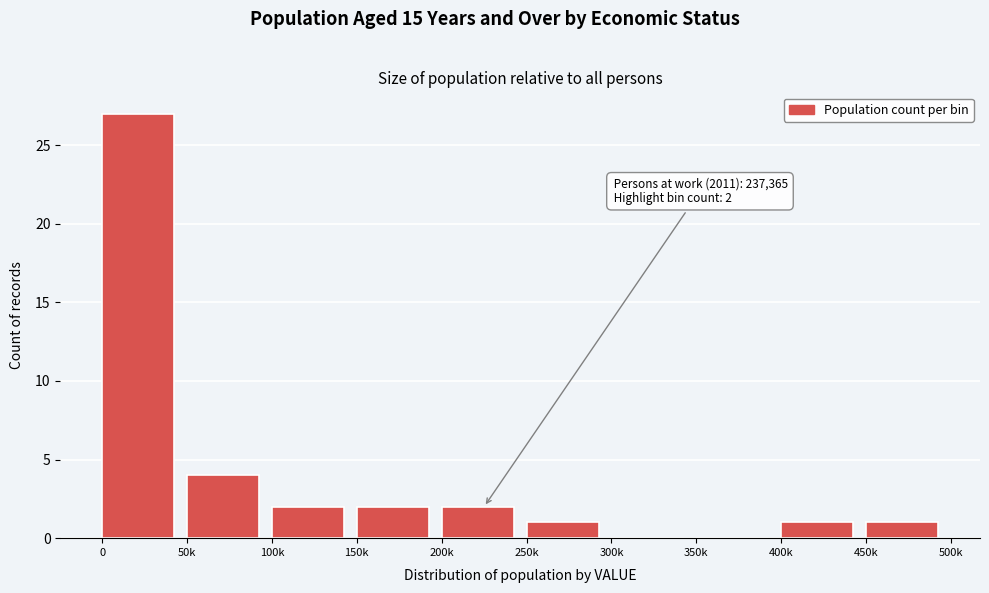

Reading left to right, list all the values displayed in this chart.

0=27	50k=4	100k=2	150k=2	200k=2	250k=1	300k=0	350k=0	400k=1	450k=1